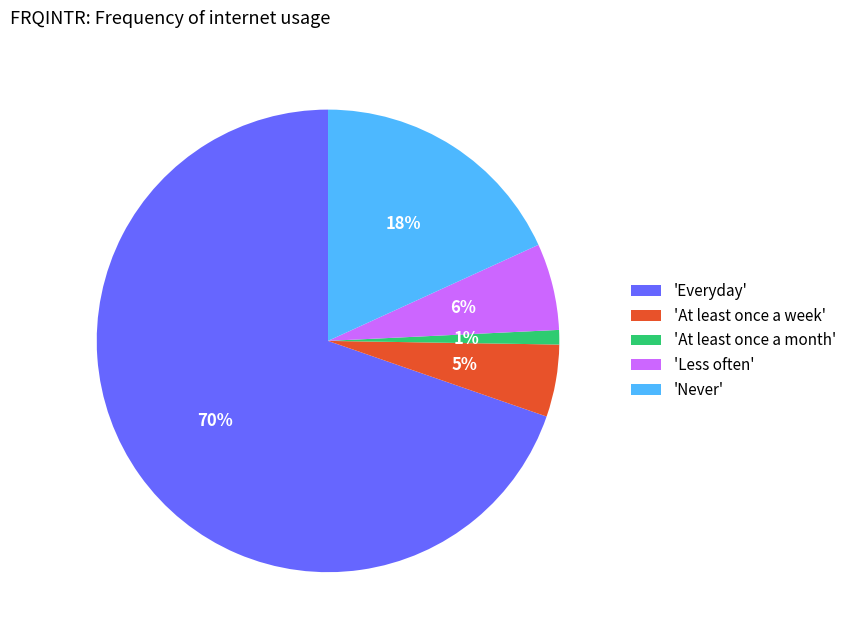

Is the sum of 'Less often' and 'Everyday' greater than half?

Yes